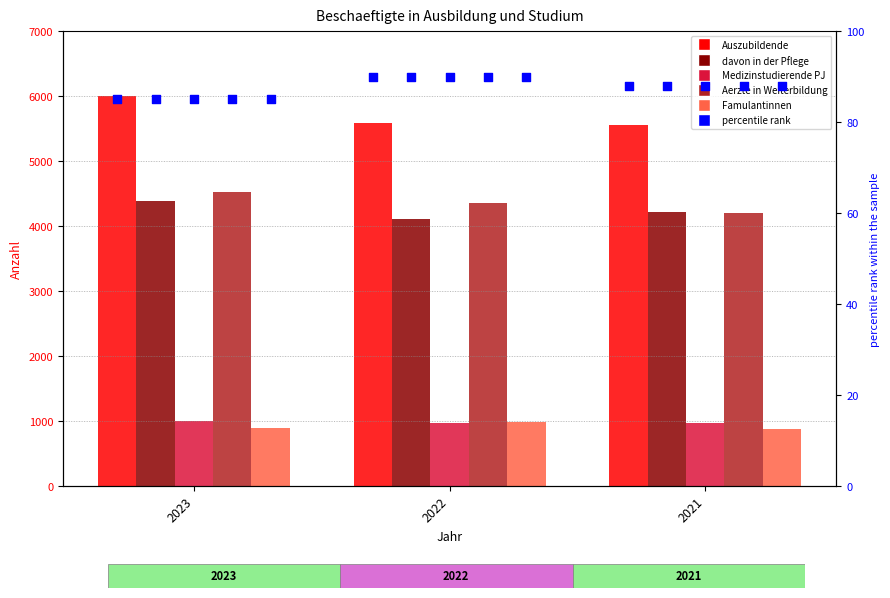

Which series contains the highest Y value?

Auszubildende